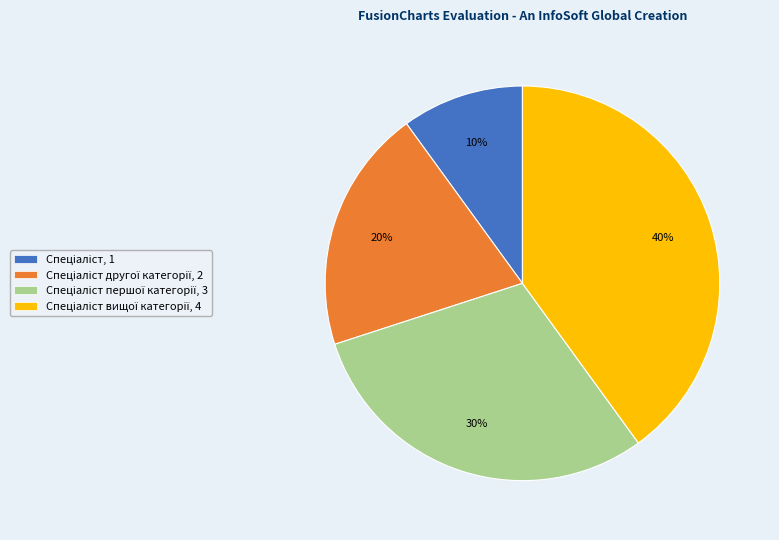

Is there a majority slice in this chart?

No